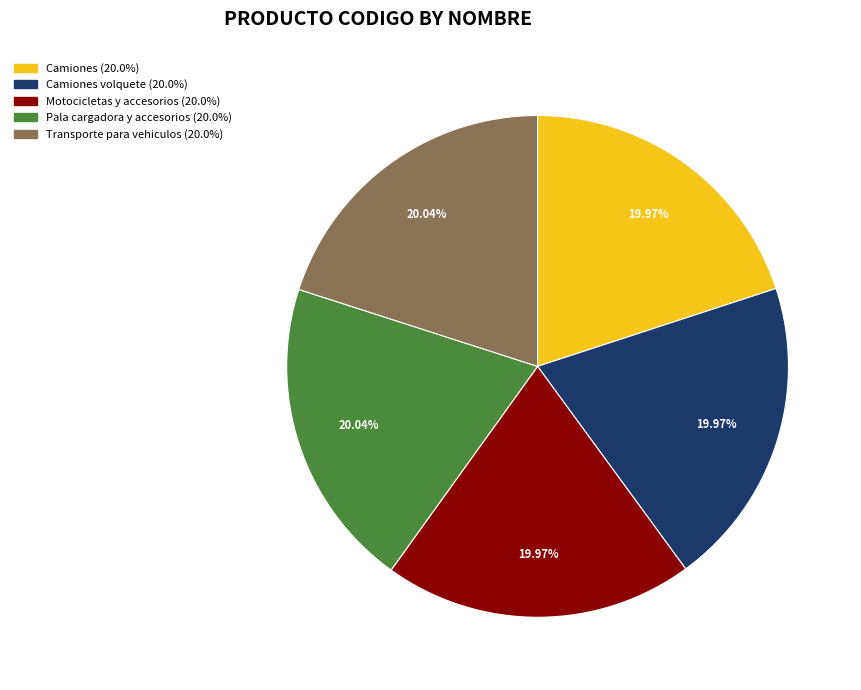

Does any single category account for the majority?

No